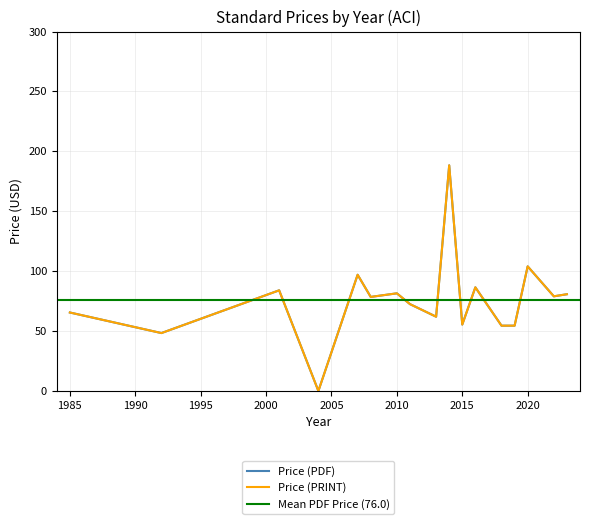

The Price (PRINT) series shows 49.3 at 11. True or false?

False